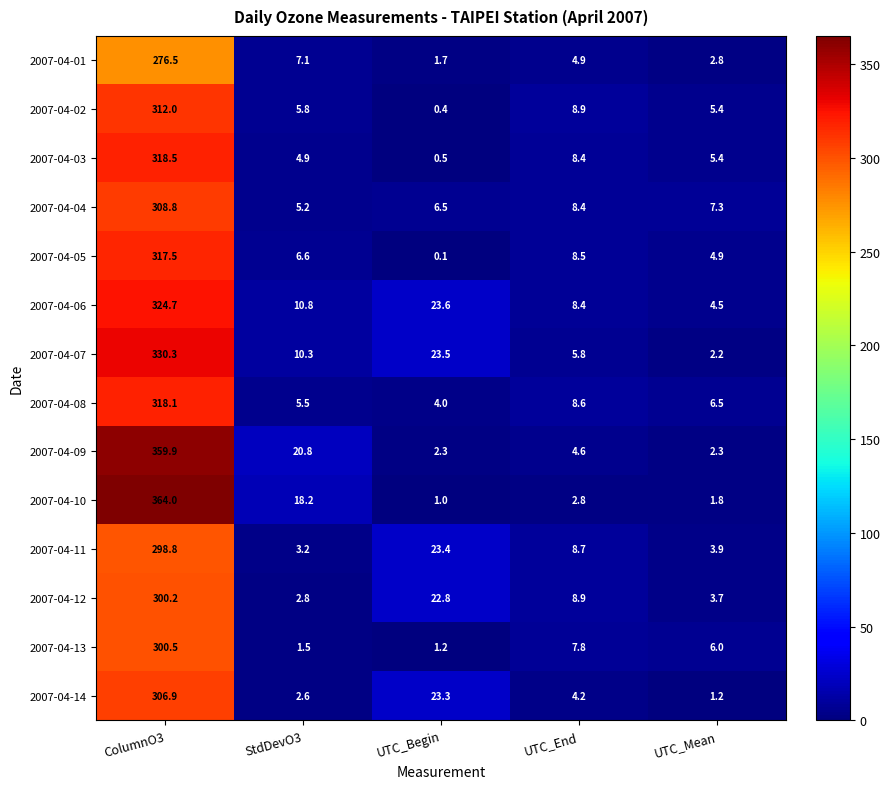

Rank the series at StdDevO3 from highest to lowest value.

2007-04-09, 2007-04-10, 2007-04-06, 2007-04-07, 2007-04-01, 2007-04-05, 2007-04-02, 2007-04-08, 2007-04-04, 2007-04-03, 2007-04-11, 2007-04-12, 2007-04-14, 2007-04-13